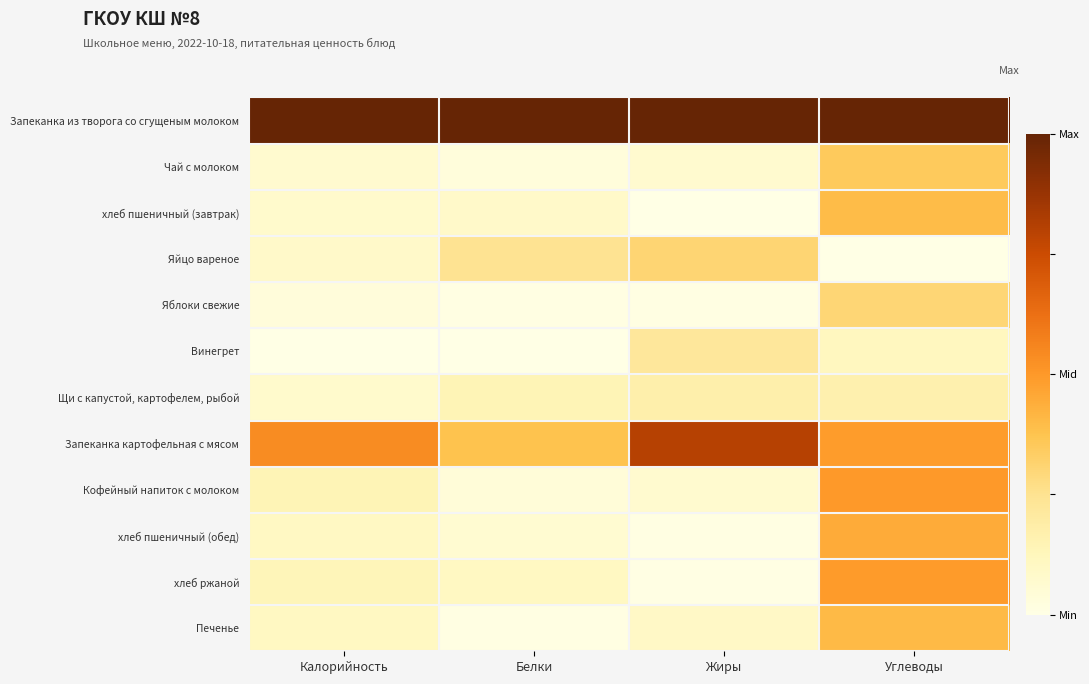

Reading left to right, list all the values displayed in this chart.

Запеканка из творога со сгущеным молоком: Калорийность=1.0	Белки=1.0	Жиры=1.0	Углеводы=1.0
Чай с молоком: Калорийность=0.1	Белки=0.0	Жиры=0.1	Углеводы=0.3
хлеб пшеничный (завтрак): Калорийность=0.1	Белки=0.1	Жиры=0.0	Углеводы=0.4
Яйцо вареное: Калорийность=0.1	Белки=0.2	Жиры=0.3	Углеводы=0.0
Яблоки свежие: Калорийность=0.0	Белки=0.0	Жиры=0.0	Углеводы=0.3
Винегрет: Калорийность=0.0	Белки=0.0	Жиры=0.2	Углеводы=0.1
Щи с капустой, картофелем, рыбой: Калорийность=0.1	Белки=0.1	Жиры=0.2	Углеводы=0.2
Запеканка картофельная с мясом: Калорийность=0.5	Белки=0.4	Жиры=0.8	Углеводы=0.5
Кофейный напиток с молоком: Калорийность=0.1	Белки=0.0	Жиры=0.1	Углеводы=0.5
хлеб пшеничный (обед): Калорийность=0.1	Белки=0.1	Жиры=0.0	Углеводы=0.4
хлеб ржаной: Калорийность=0.1	Белки=0.1	Жиры=0.0	Углеводы=0.5
Печенье: Калорийность=0.1	Белки=0.0	Жиры=0.1	Углеводы=0.4